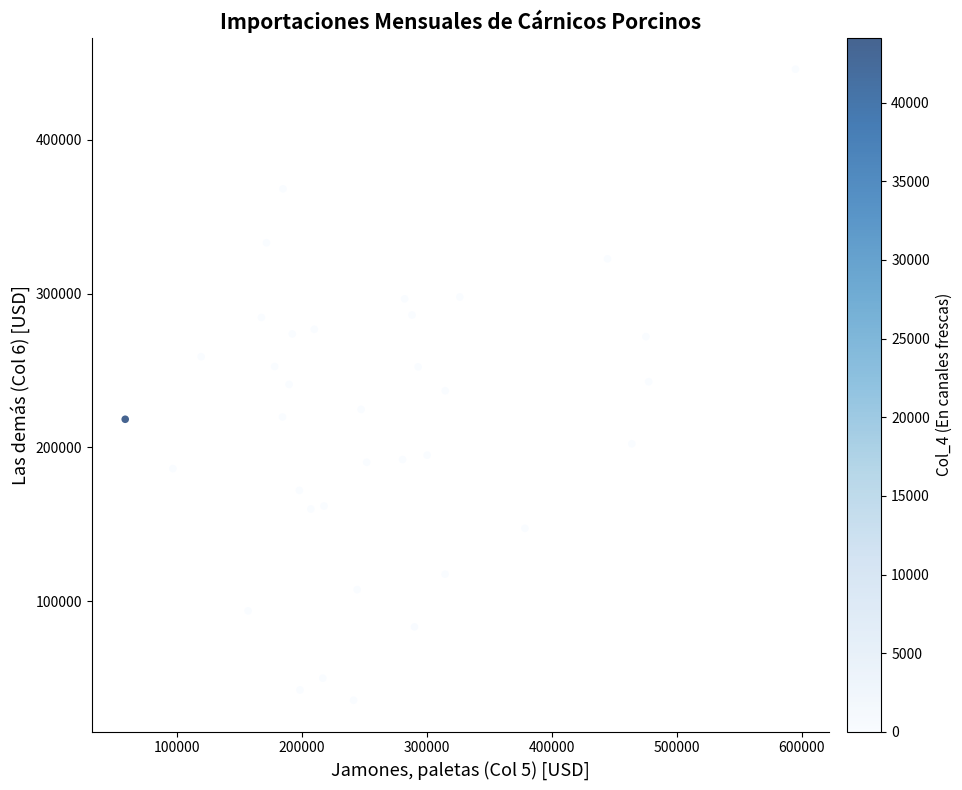

What is the range of X values (max minus min)?

536257.6